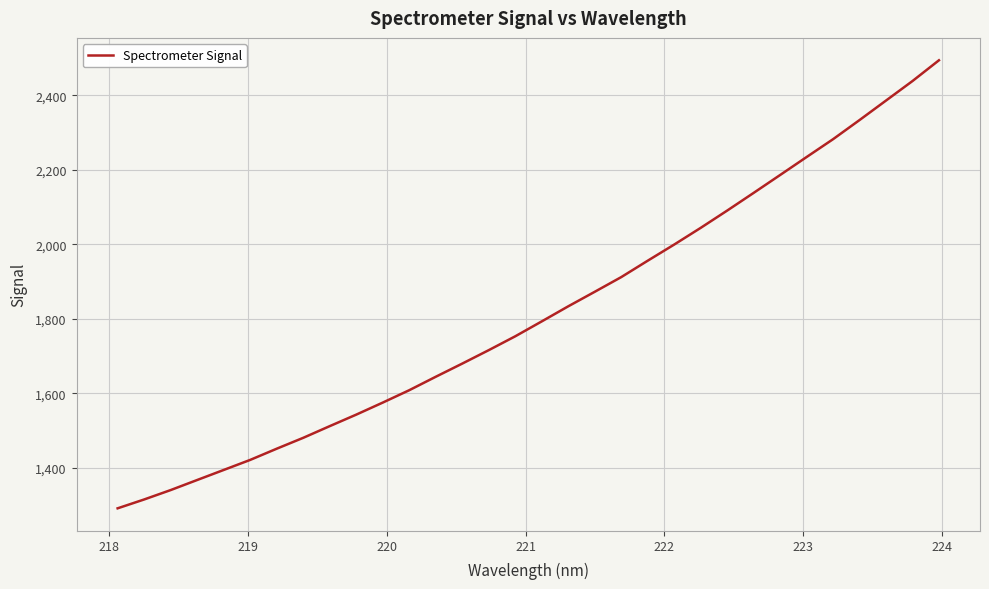

What is the average value?

1815.3